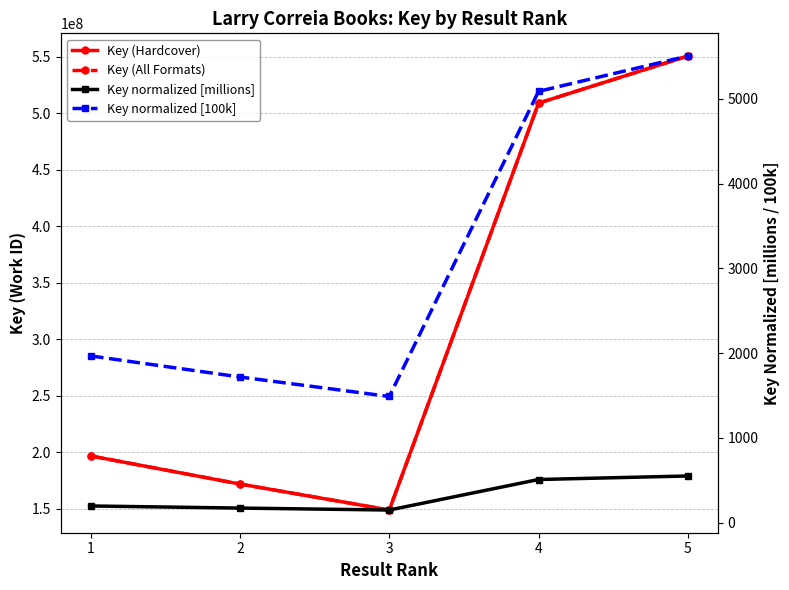

Reading left to right, transcribe all the data shown in this chart.

Key (Hardcover): 196751078.0	171879479.0	148893261.0	509023043.0	550693553.0
Key (All Formats): 196751078.0	171879479.0	148893261.0	509023043.0	550693553.0
Key normalized [millions]: 196.8	171.9	148.9	509.0	550.7
Key normalized [100k]: 1967.5	1718.8	1488.9	5090.2	5506.9